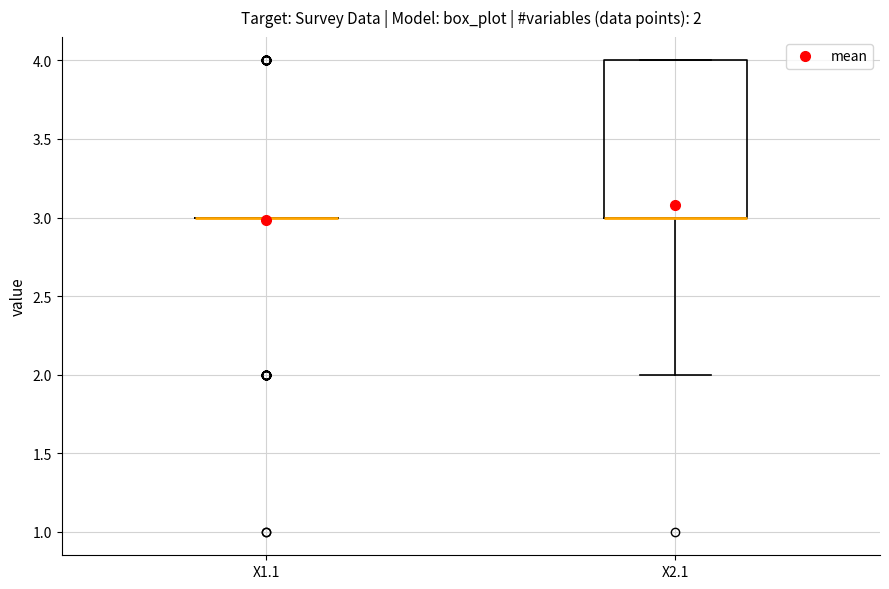

Comparing the boxes themselves (not the whiskers), which one is the tallest?

X2.1